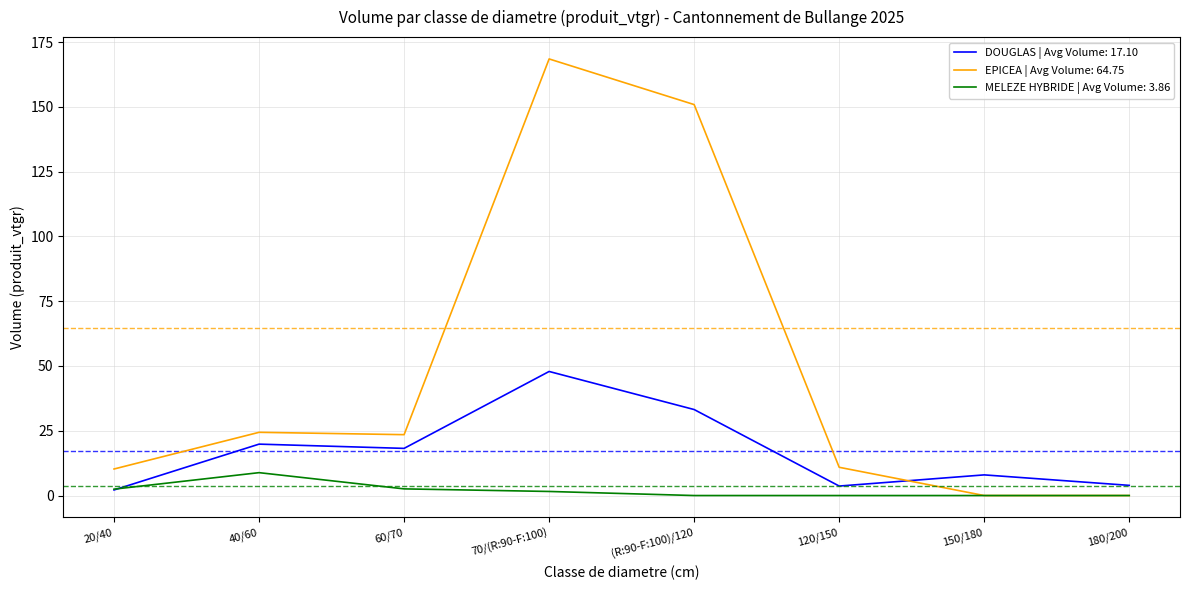

At 40/60, list the series in order from largest to smallest.

EPICEA | Avg Volume: 64.75, DOUGLAS | Avg Volume: 17.10, MELEZE HYBRIDE | Avg Volume: 3.86